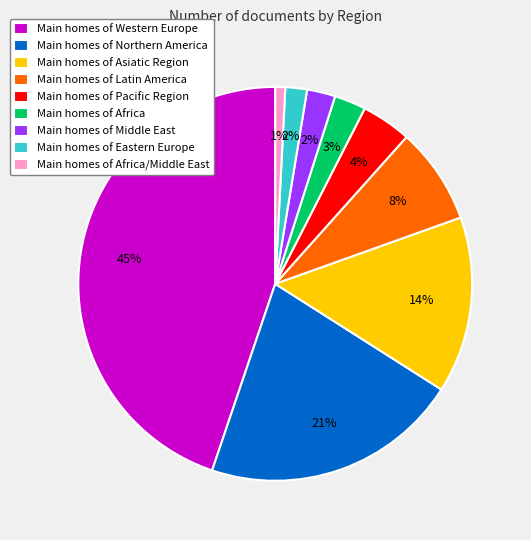

The Main homes of Latin America slice represents 8% of the pie. True or false?

True